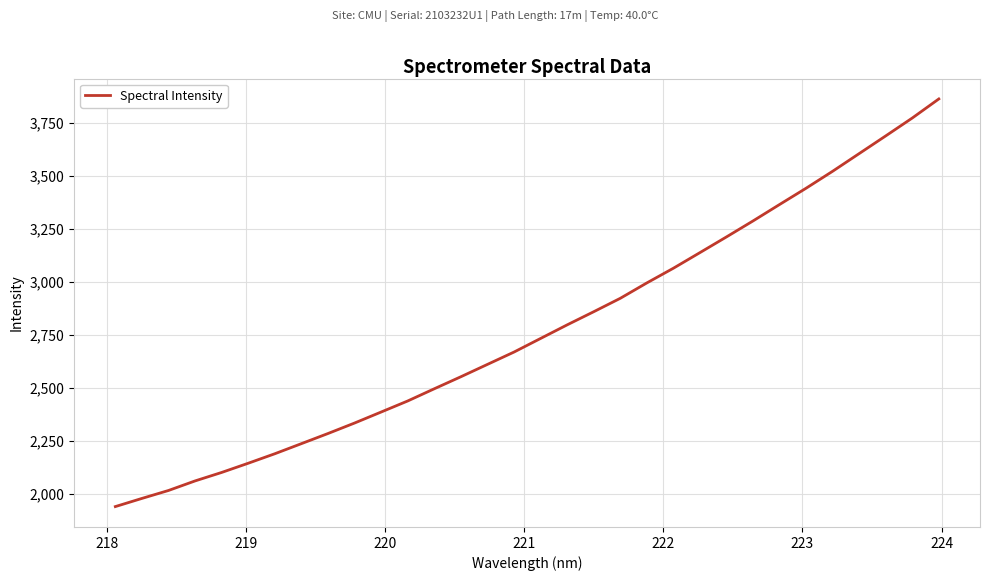

What is the minimum value shown in the chart?

1939.1